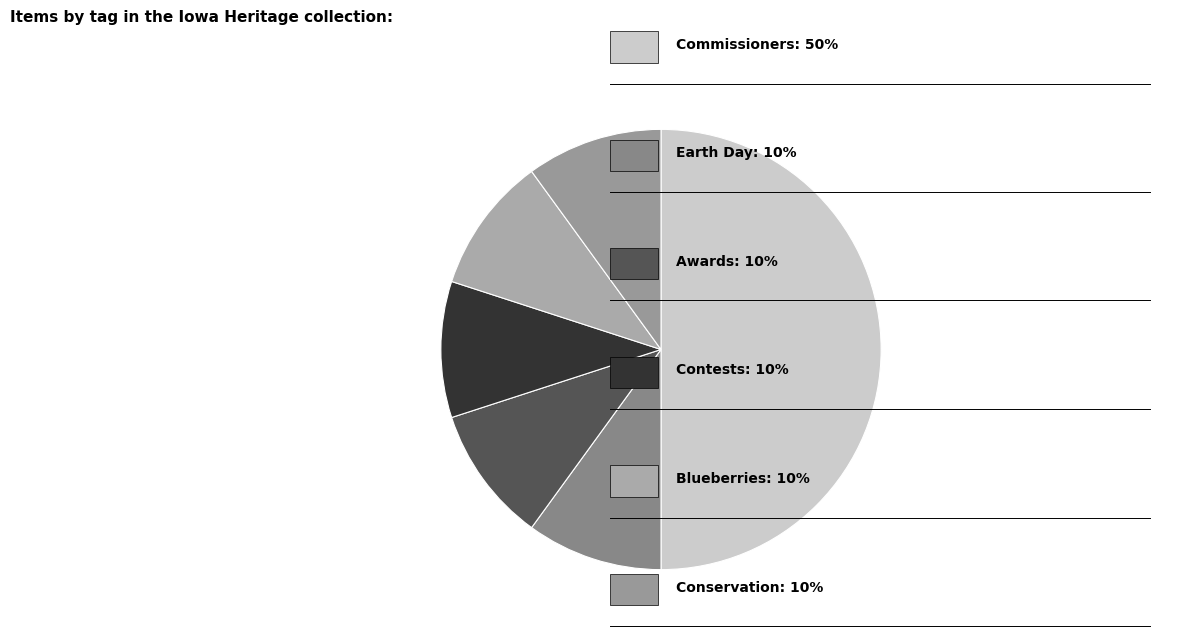

To the nearest percent, what is the difference between the Contests and Commissioners slice percentages?

40%